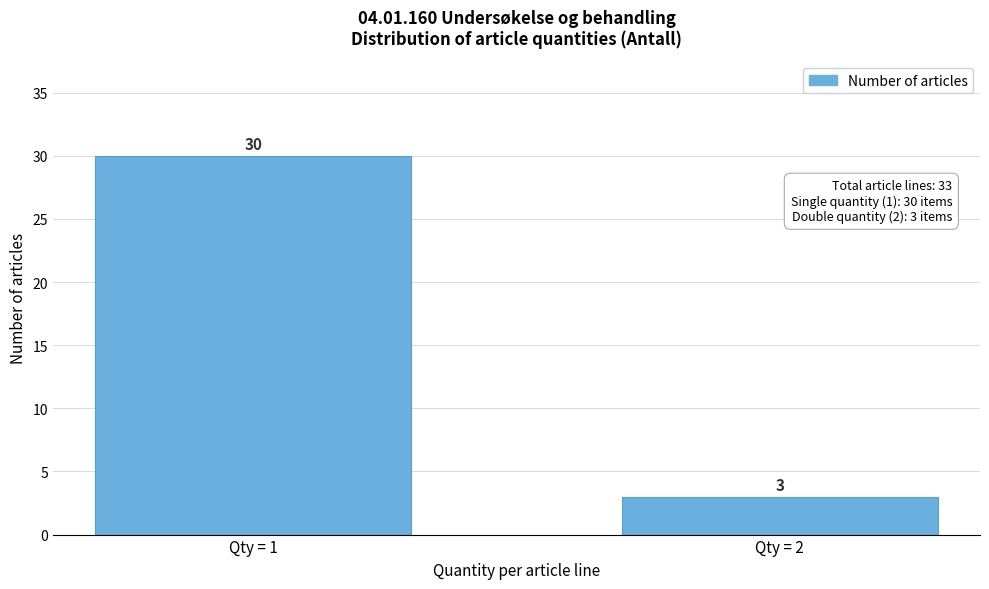

Reading left to right, transcribe all the data shown in this chart.

30	3